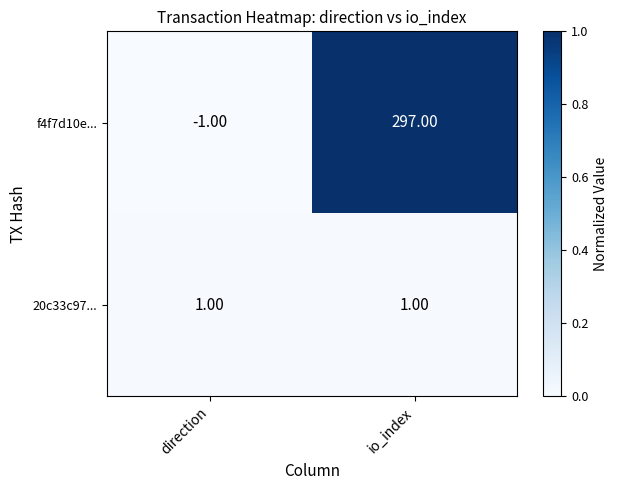

Which category has the highest value across all series?

io_index